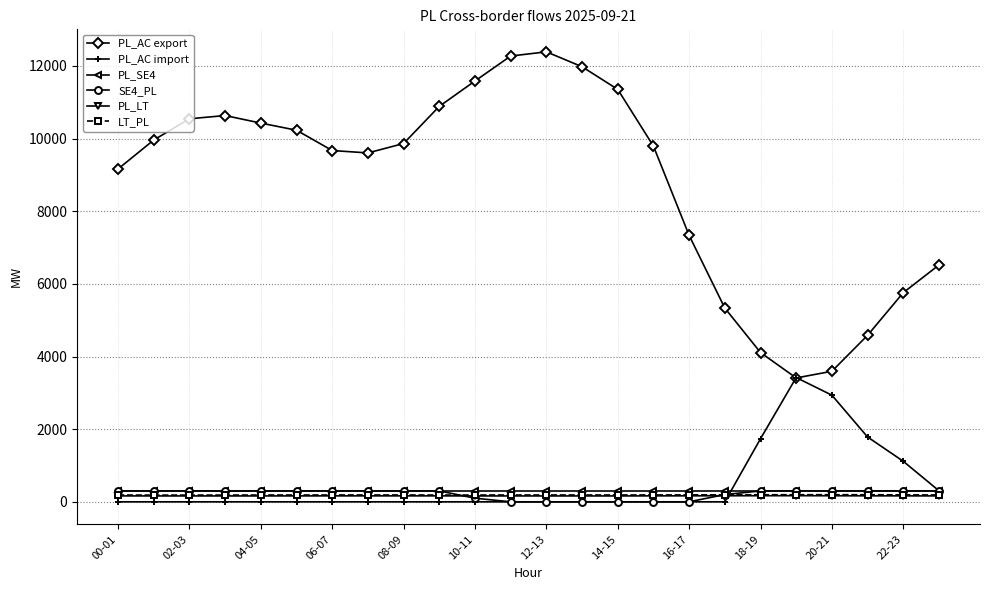

What is the greatest value displayed?

12388